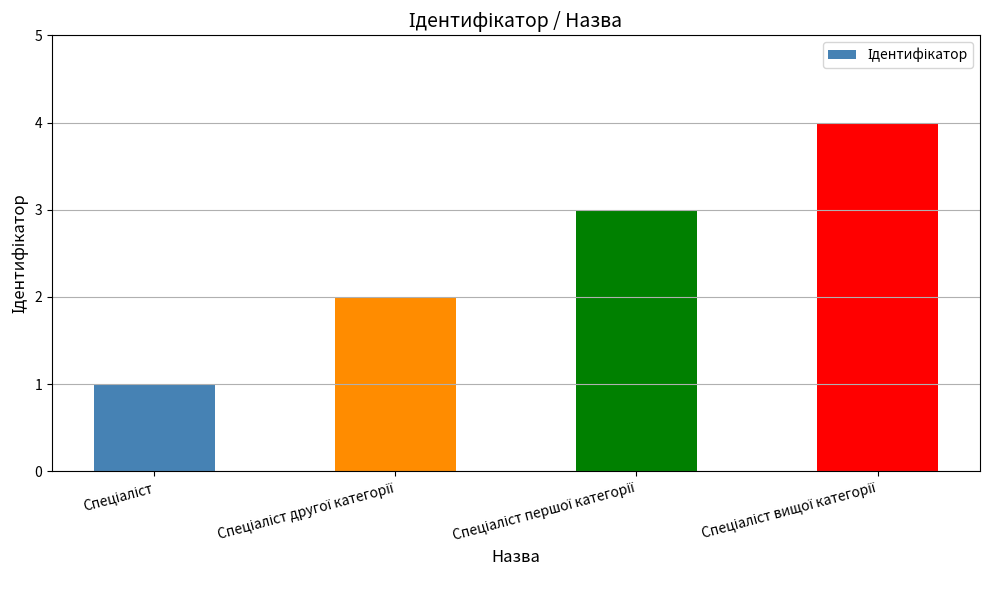

What is the maximum value shown in the chart?

4